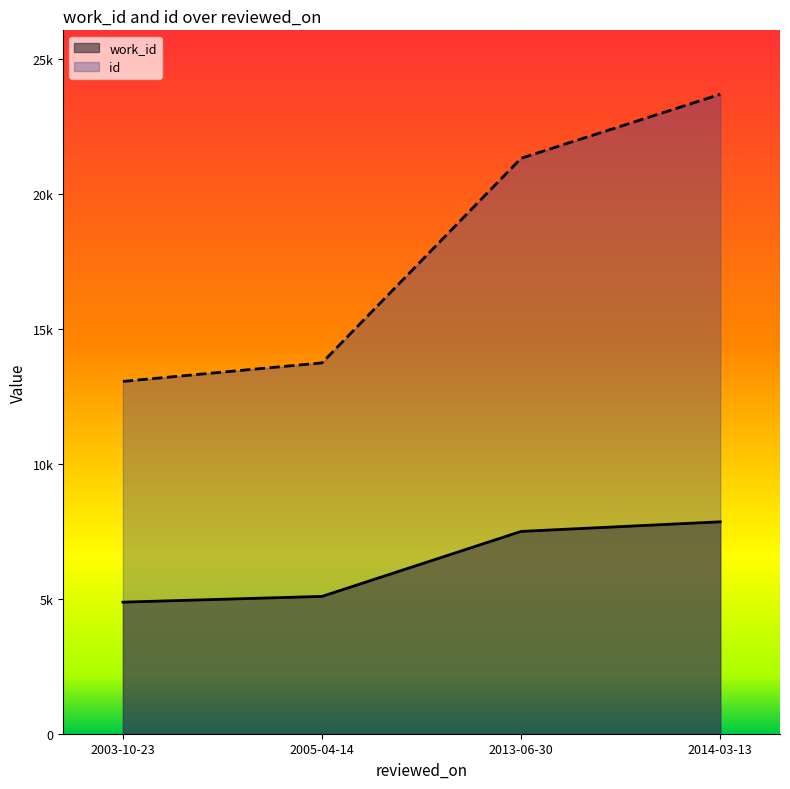

True or false: id has a value of 21322 at 2013-06-30.

True